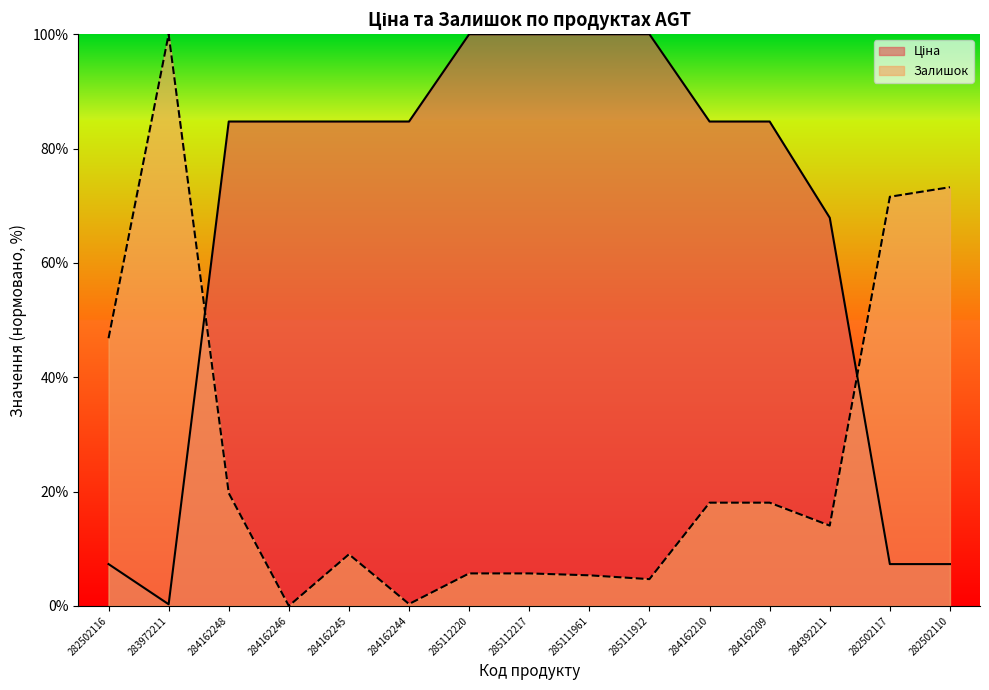

Does the chart display data point markers on the line(s)?

No